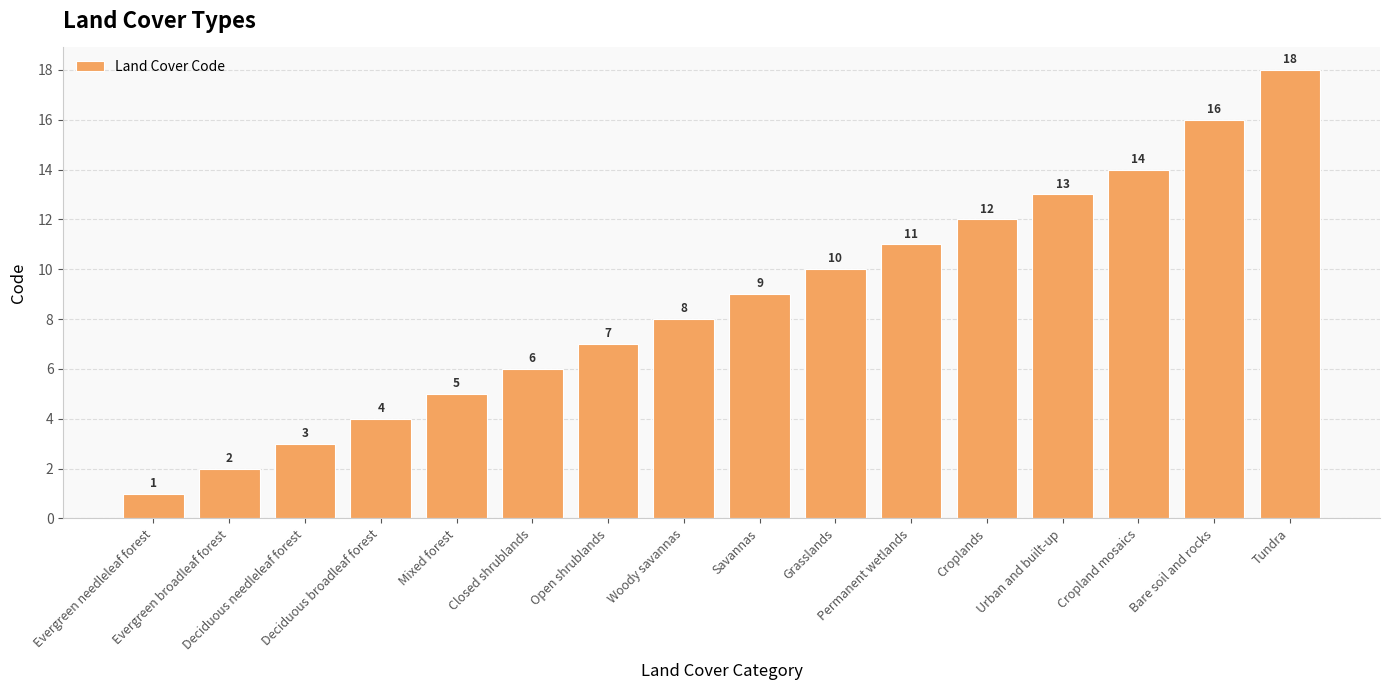

Which label corresponds to the smallest value in the chart?

Evergreen needleleaf forest